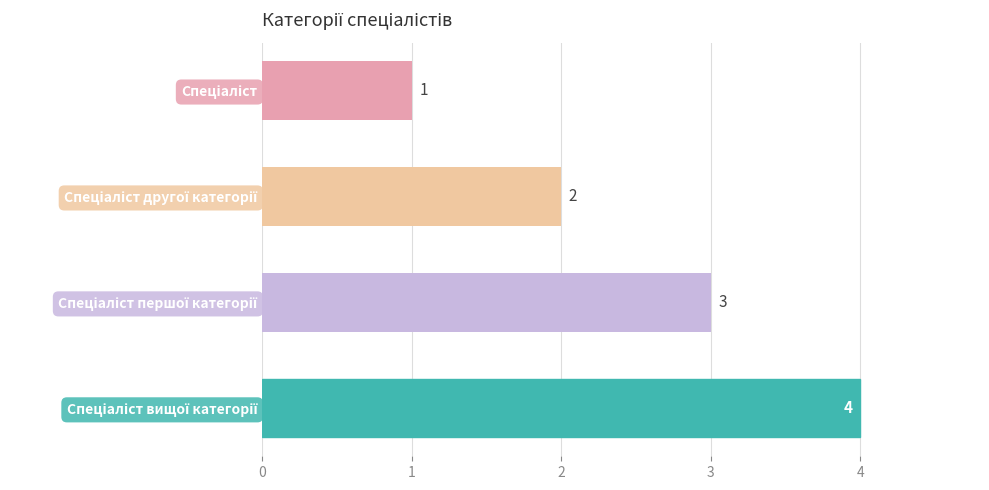

How many distinct data groups are displayed?

1